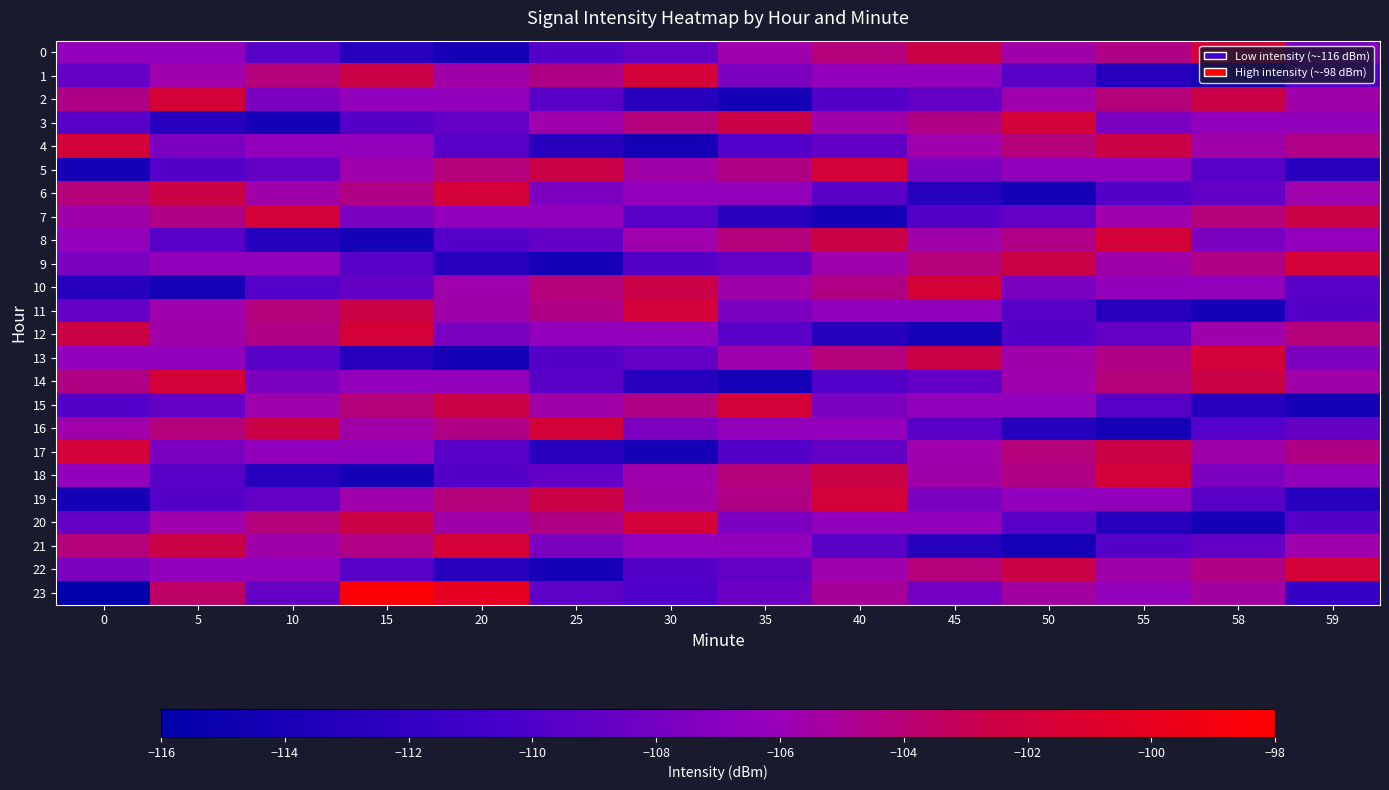

Which series has the widest spread of values?

row_23